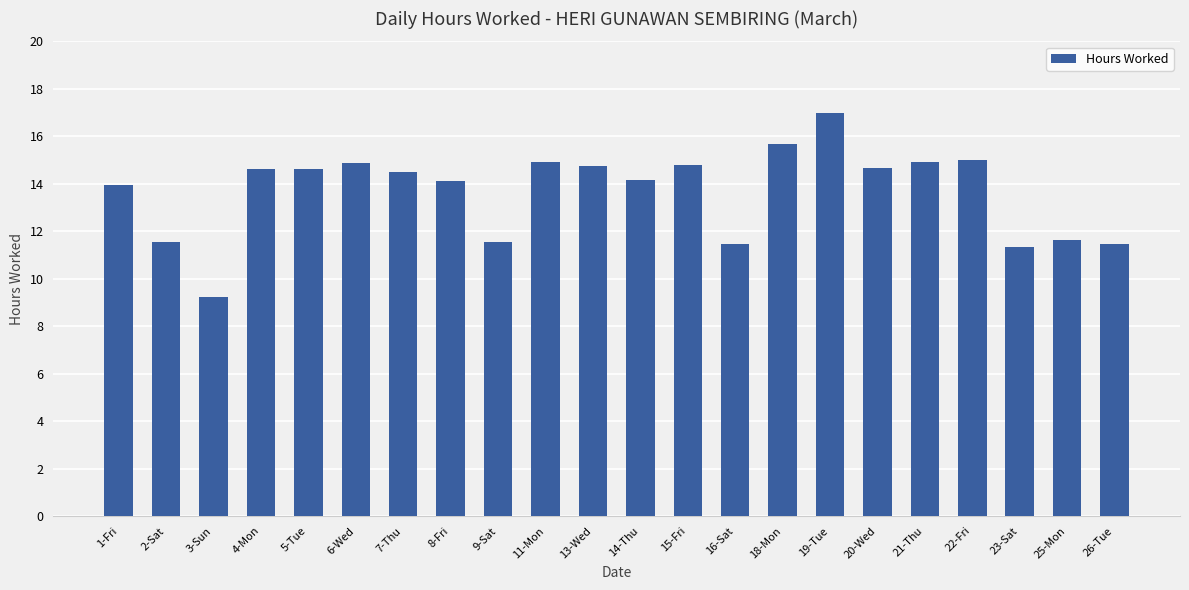

At which category does the chart reach its minimum across all series?

3-Sun